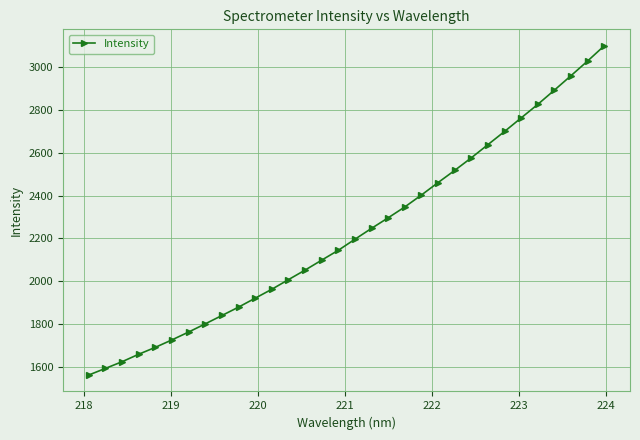

Does the chart display data point markers on the line(s)?

Yes